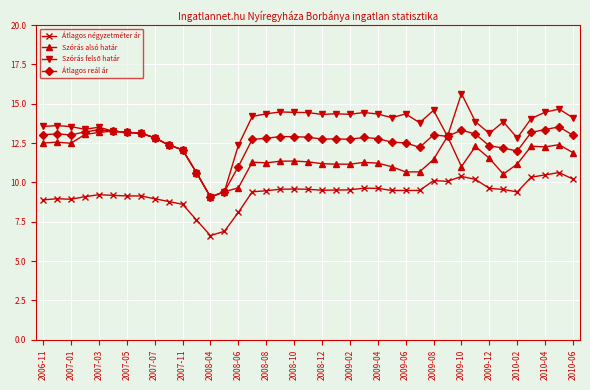

True or false: Átlagos négyzetméter ár and Szórás alsó határ cross at least once.

False